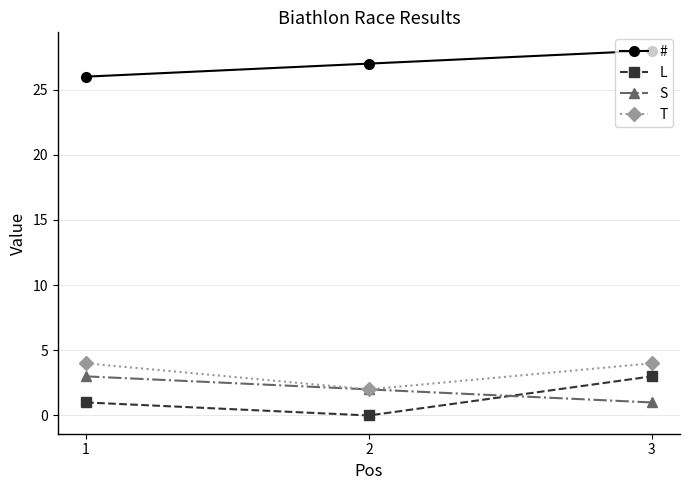

What is the sum of all L values?

4